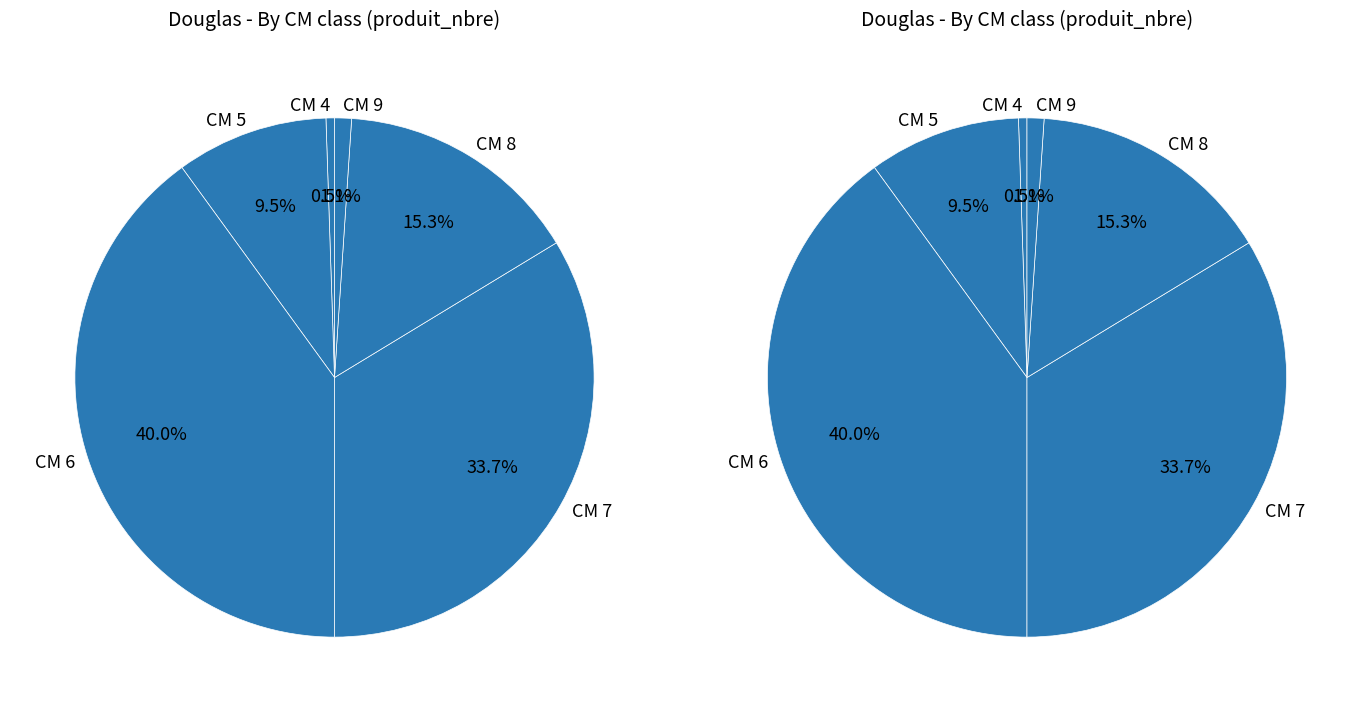

To the nearest percent, what percentage of the pie is 4?

1%